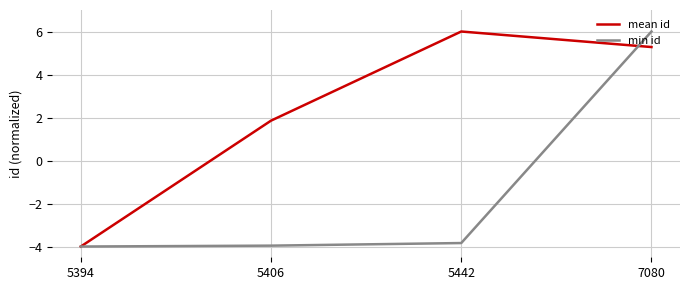

How many interior local peaks does the mean id series have?

1